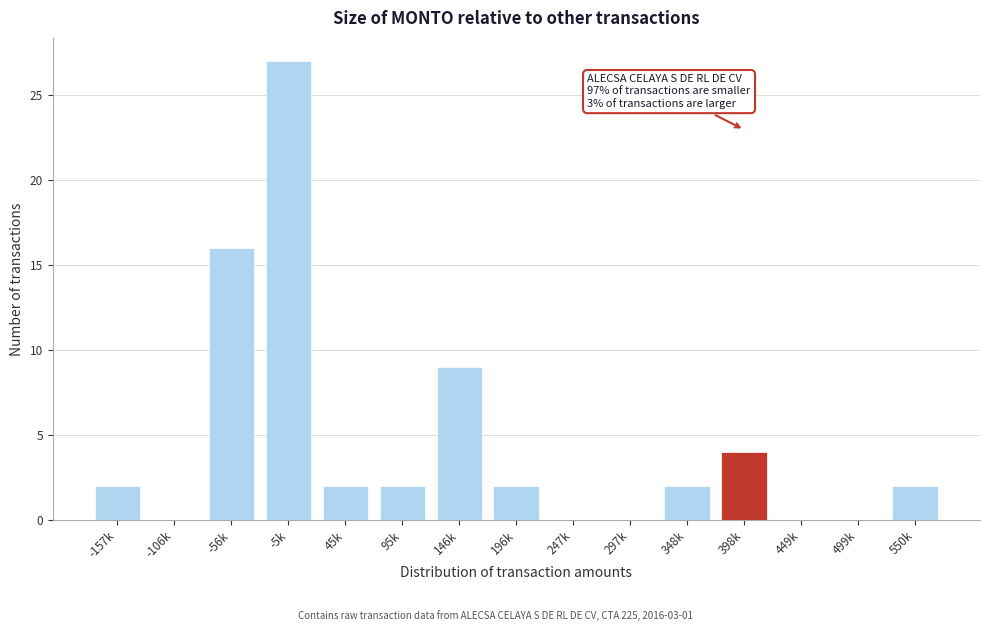

Reading left to right, what are all the values shown in this chart?

-157k=2	-106k=0	-56k=16	-5k=27	45k=2	95k=2	146k=9	196k=2	247k=0	297k=0	348k=2	398k=4	449k=0	499k=0	550k=2